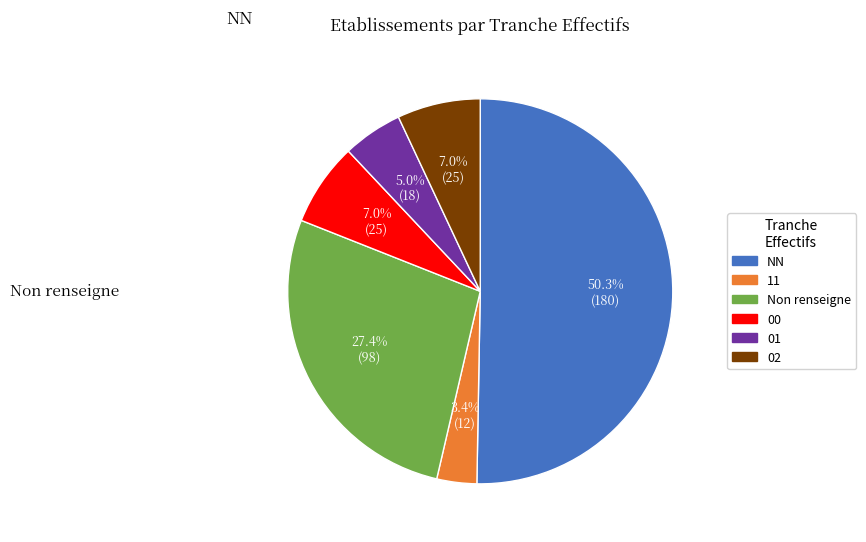

How many segments does this pie chart have?

6